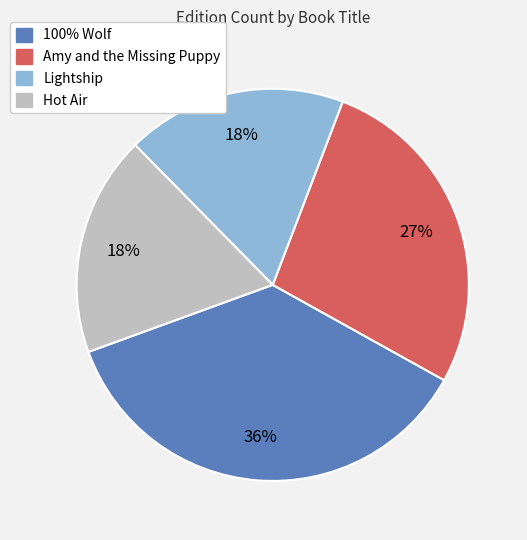

To the nearest percent, what is the average slice percentage?

25%